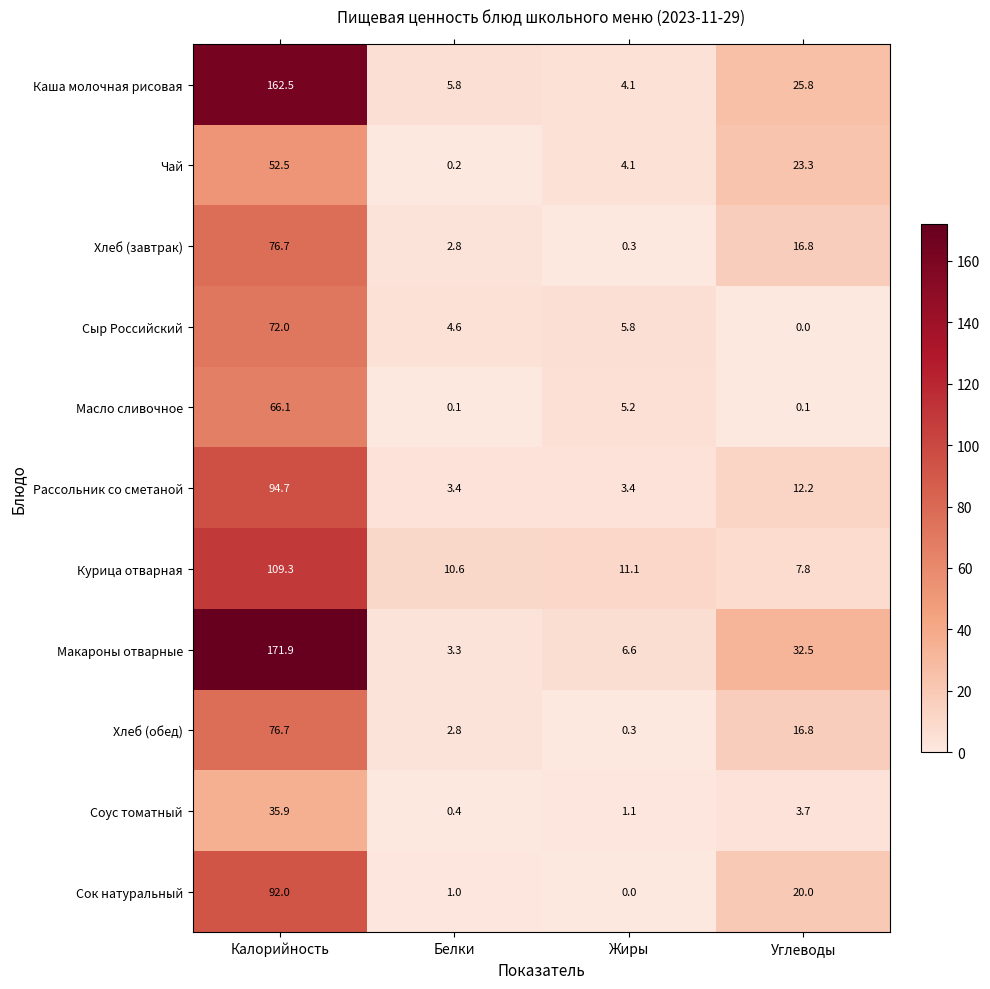

What is the total value across all series at Жиры?

42.0